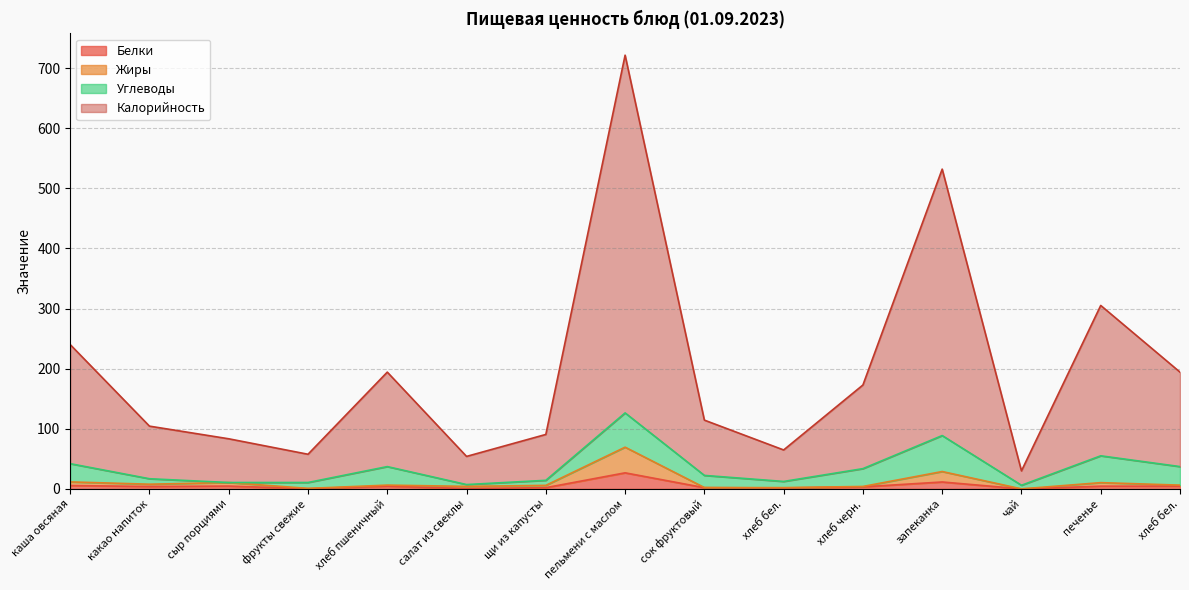

Which series has the largest range (max minus min)?

Калорийность